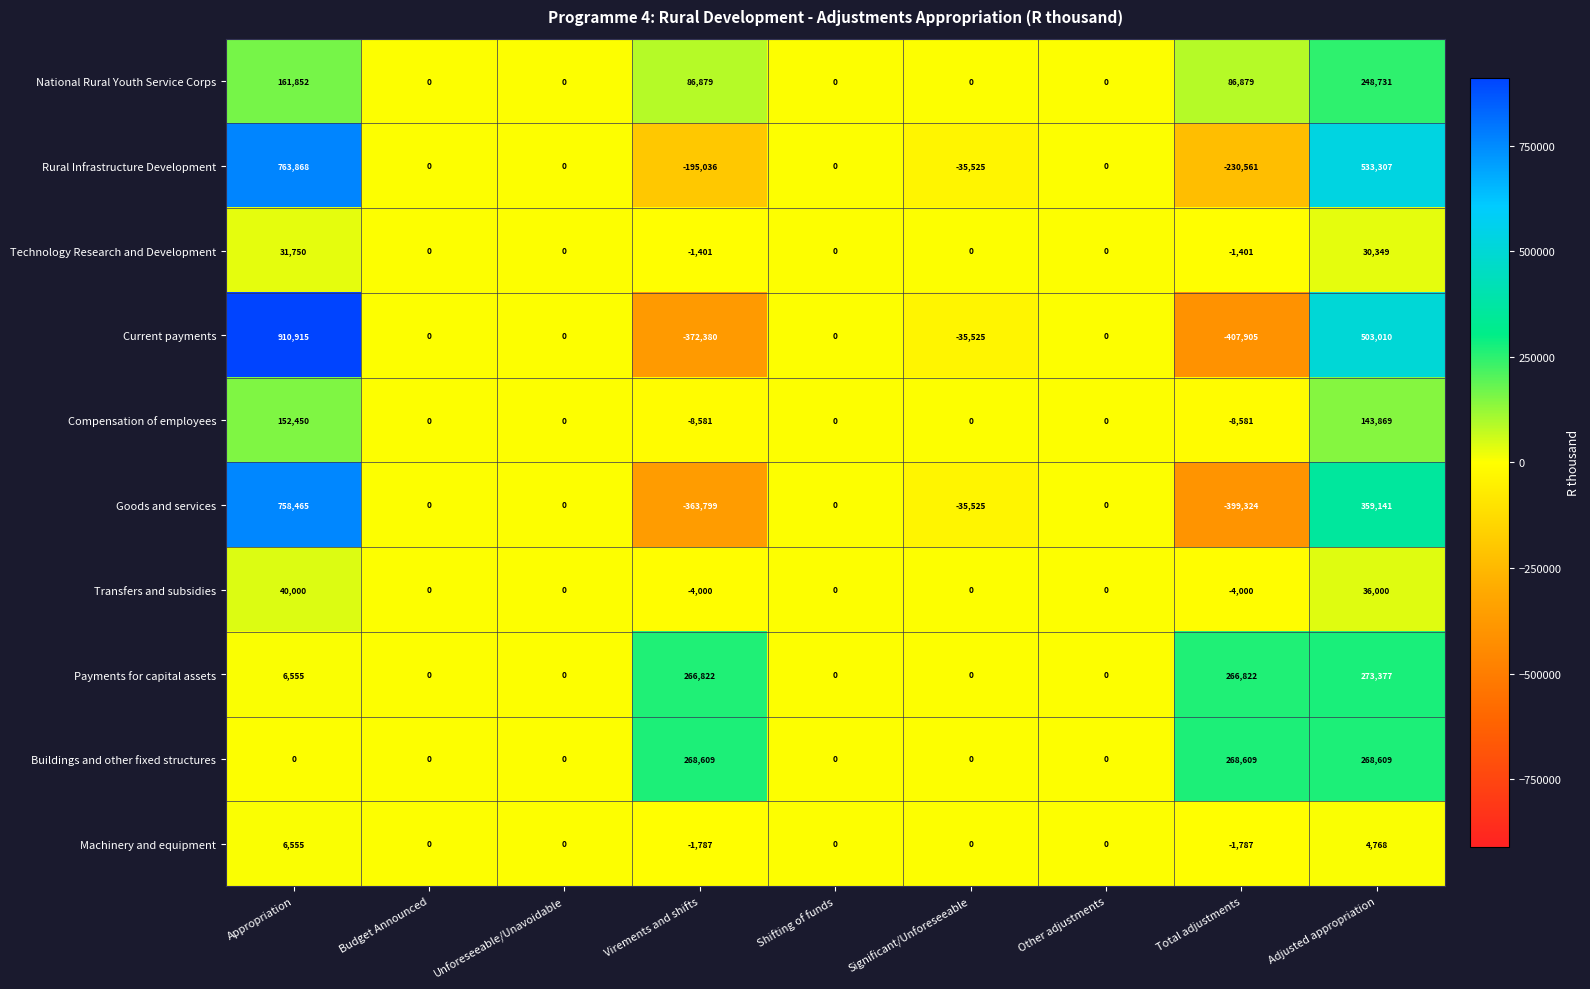

What is the sum of the Goods and services values at Significant/Unforeseeable and Virements and shifts?

-399324